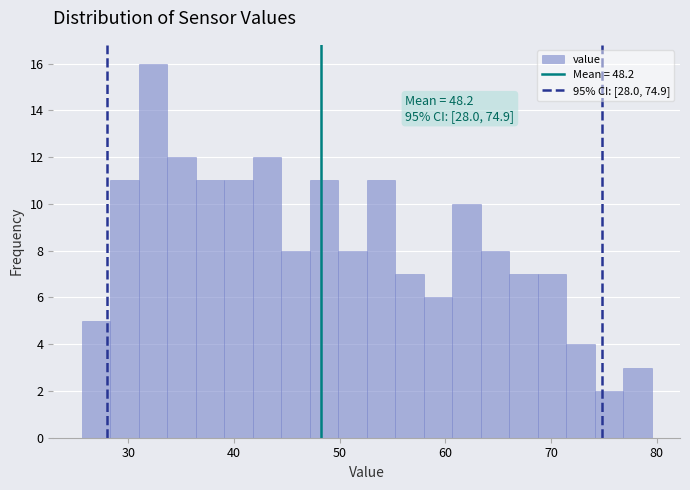

Around what value on the x-axis is the tallest bar? Give the approximate position of its centre, as read against the axis.

32